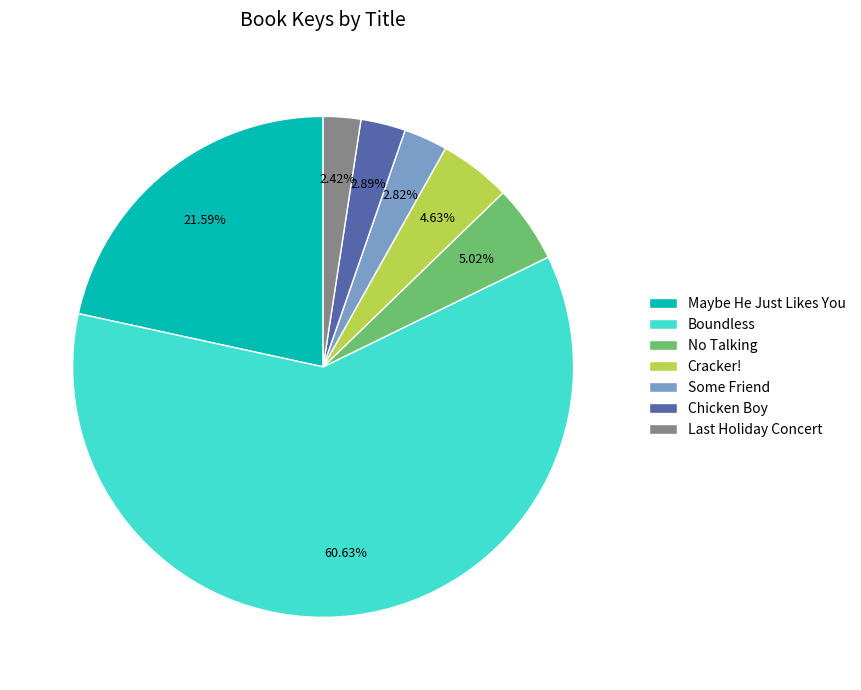

To the nearest percent, what is the difference between the largest and smallest slice percentages?

58%